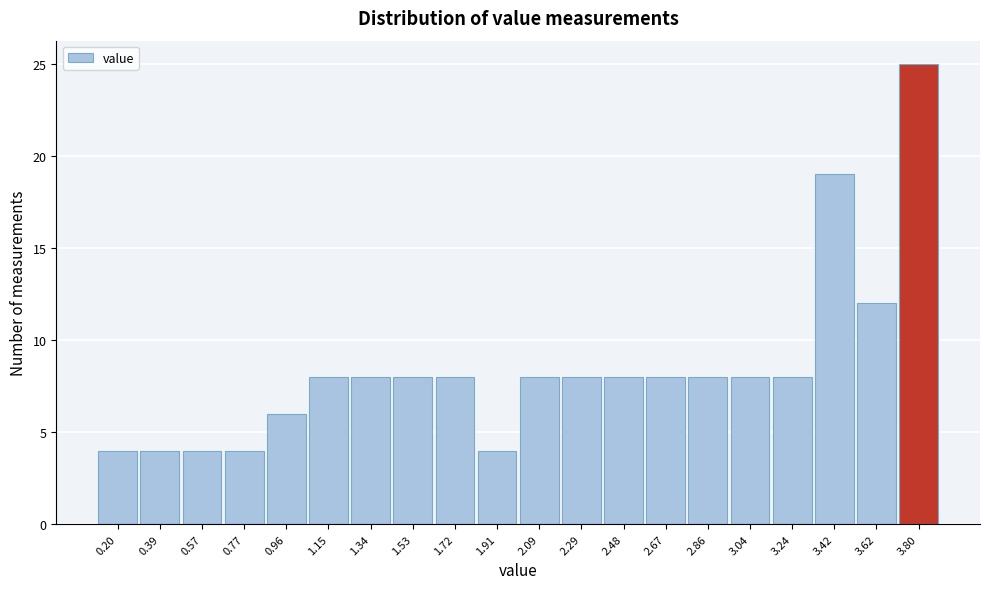

What is the height of the bar covering 0.29 to 0.48 on the x-axis? Neither the bar edges nor the heights are printed on the chart, so give them approximately, as read against the axes.

4